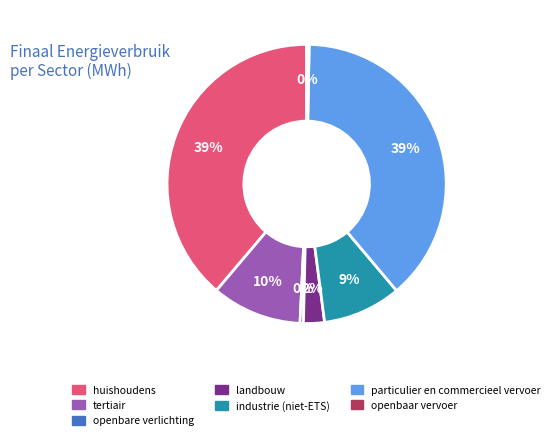

Combined, do tertiair and landbouw account for over 50%?

No